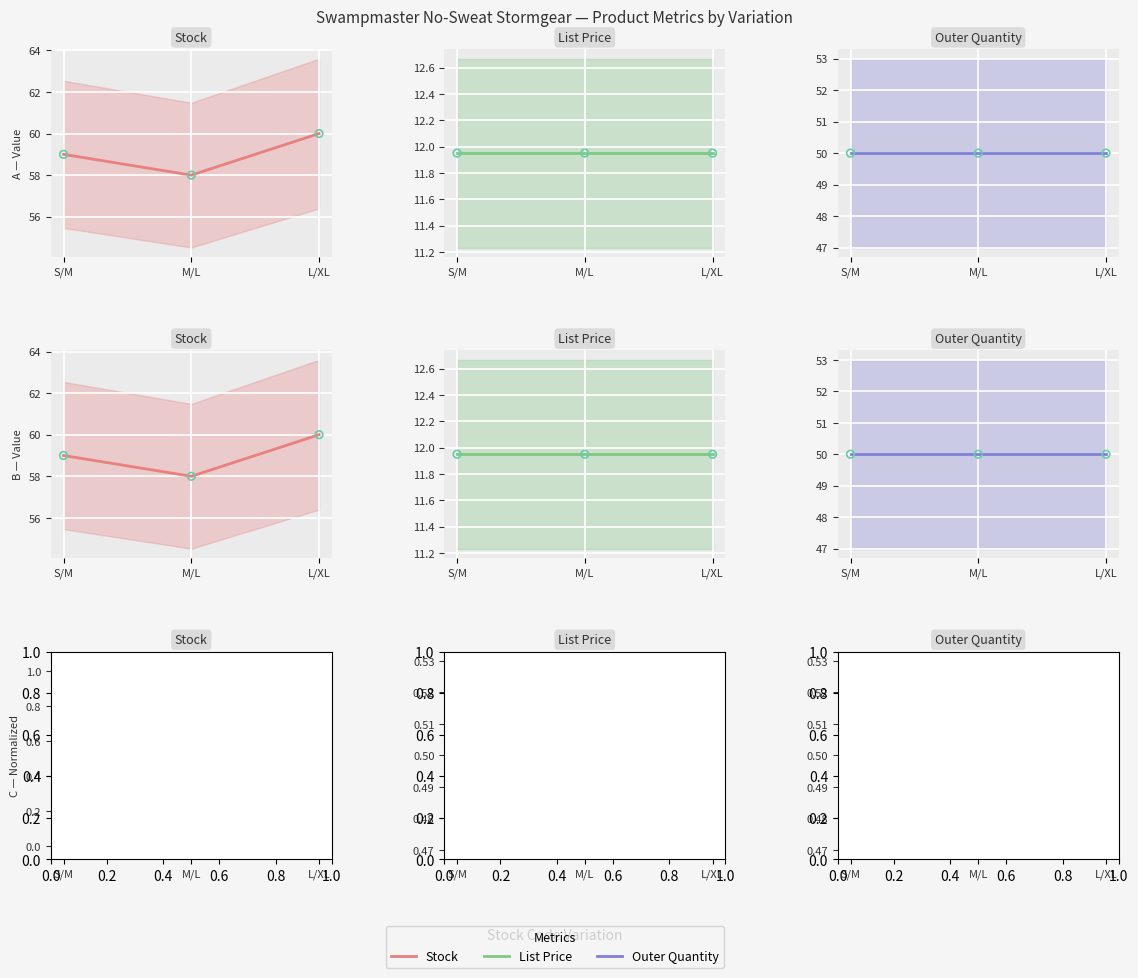

Which series has the largest total across all categories?

Stock